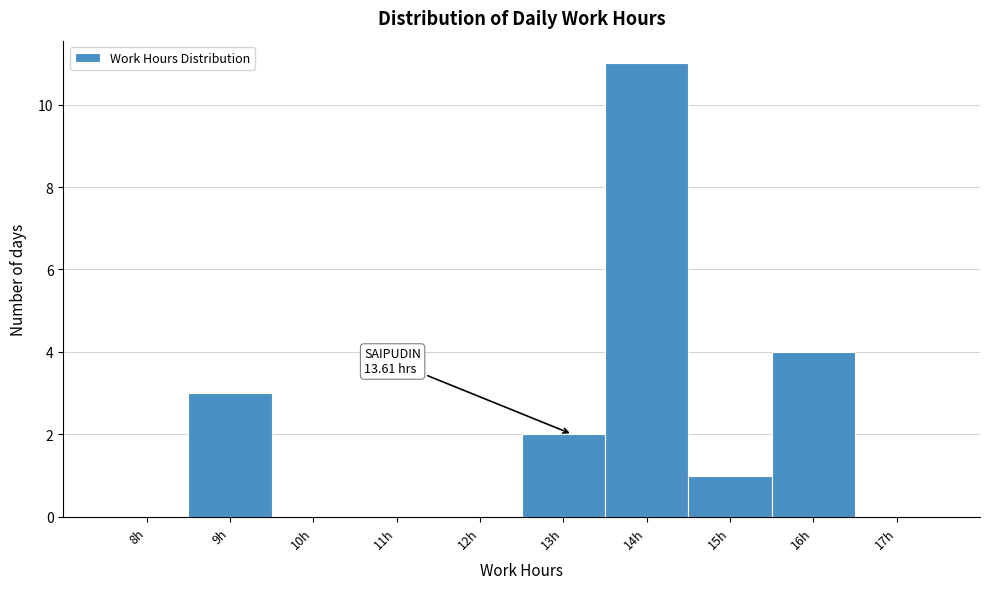

Reading left to right, extract all data points from this chart.

8h=0	9h=3	10h=0	11h=0	12h=0	13h=2	14h=11	15h=1	16h=4	17h=0